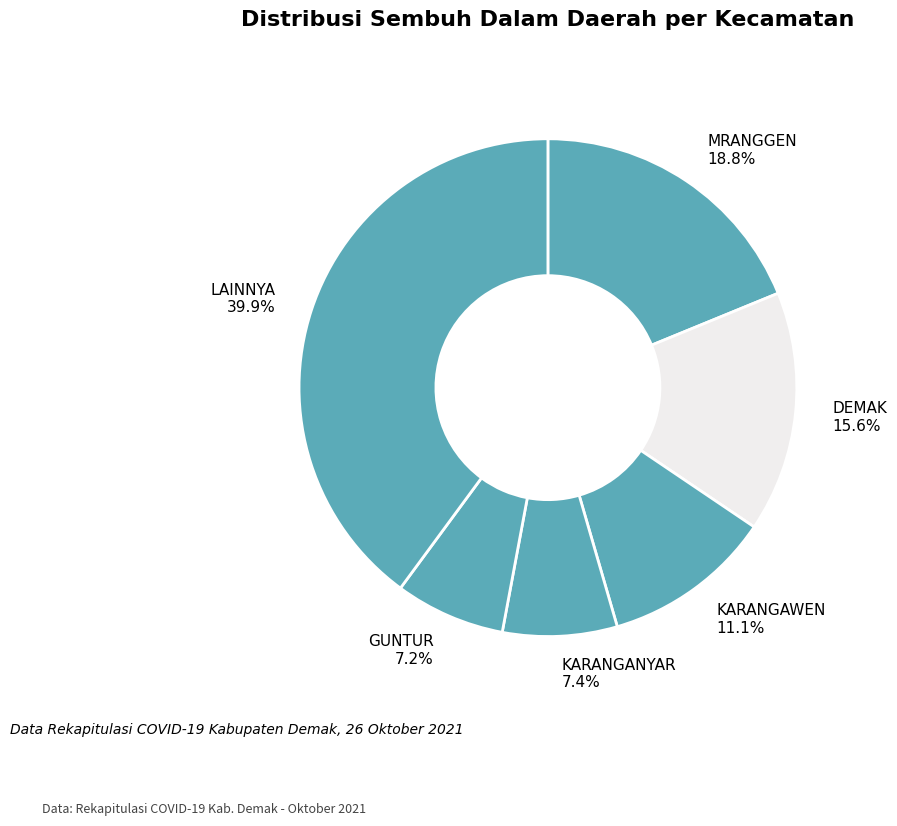

How many slices are in this pie chart?

6